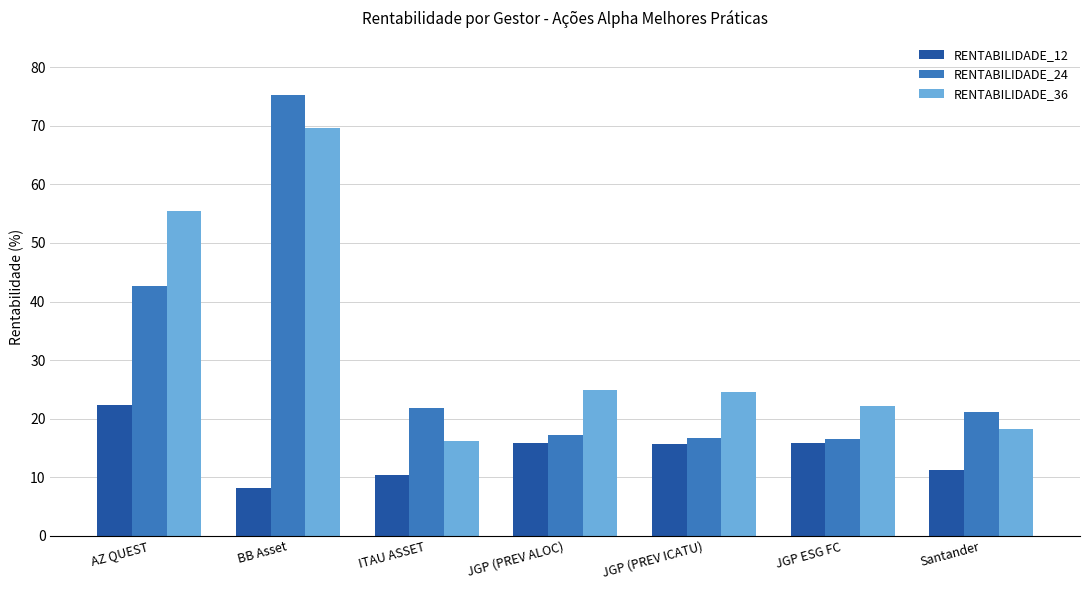

How many bars are there in each group?

3